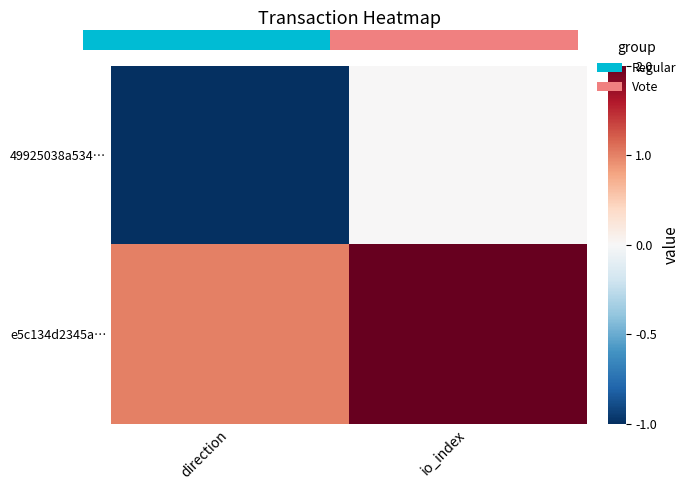

What is the smallest value displayed?

-1